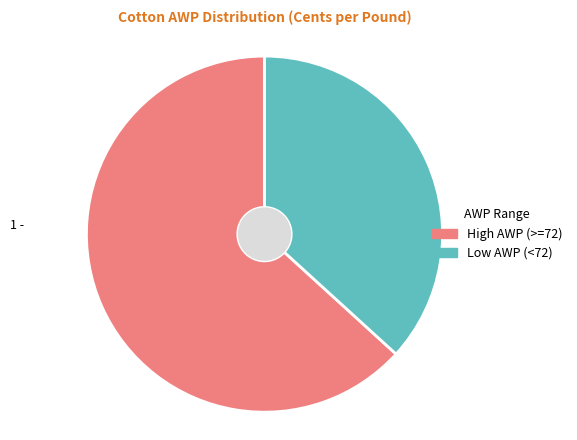

True or false: High AWP (>=72) accounts for 63% of the total.

True